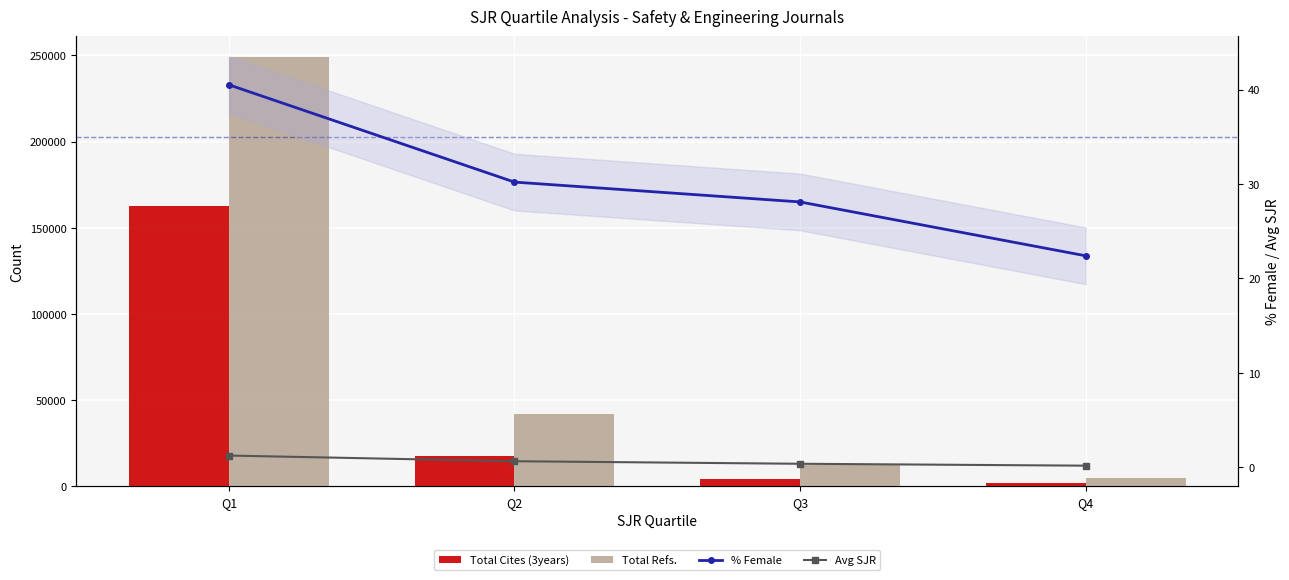

Is the value of Total Refs. at Q2 greater than the value of Total Cites (3years) at Q1?

No